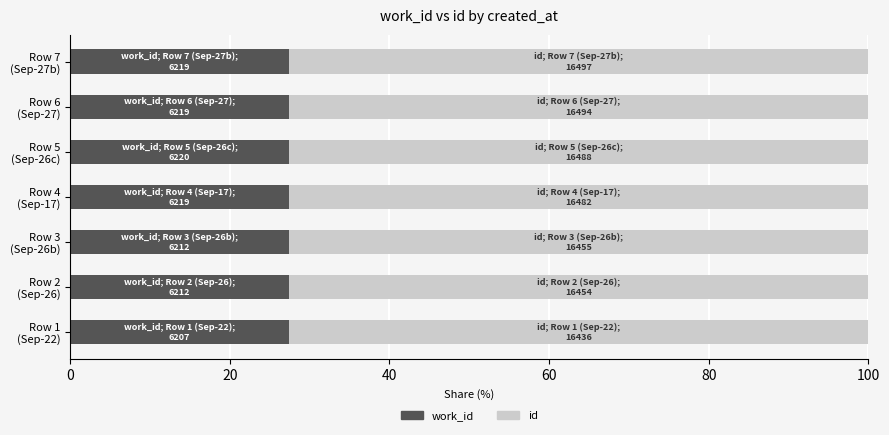

What is the sum of all work_id values?

191.8